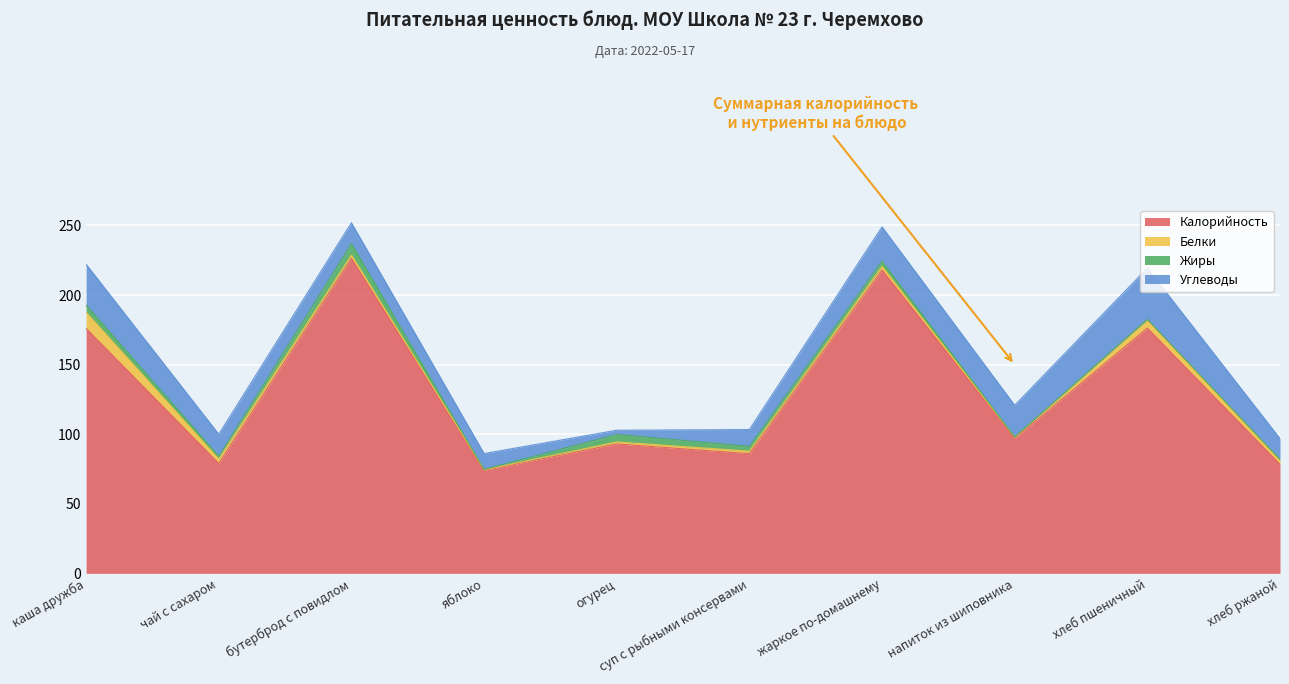

What is the label of the 6th point from the left?

суп с рыбными консервами